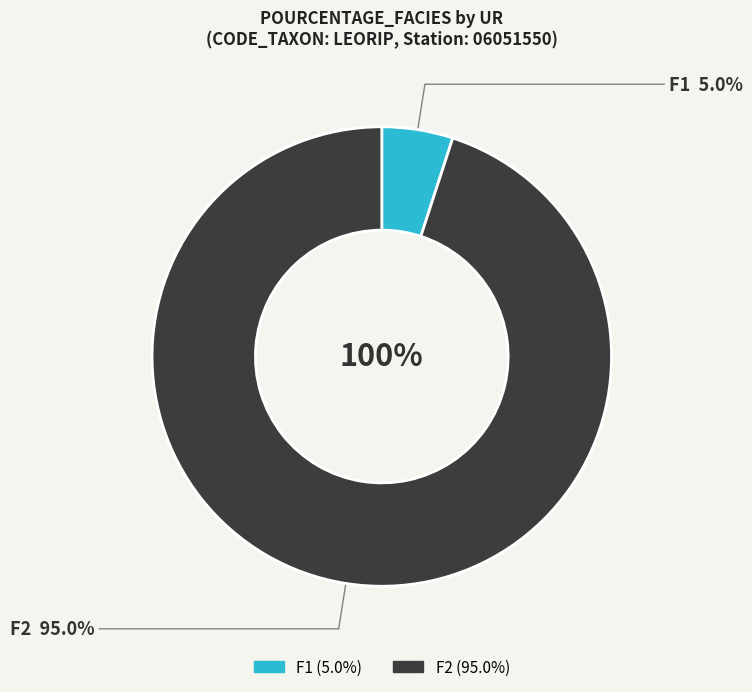

To the nearest percent, what percentage of the pie is F1?

5%